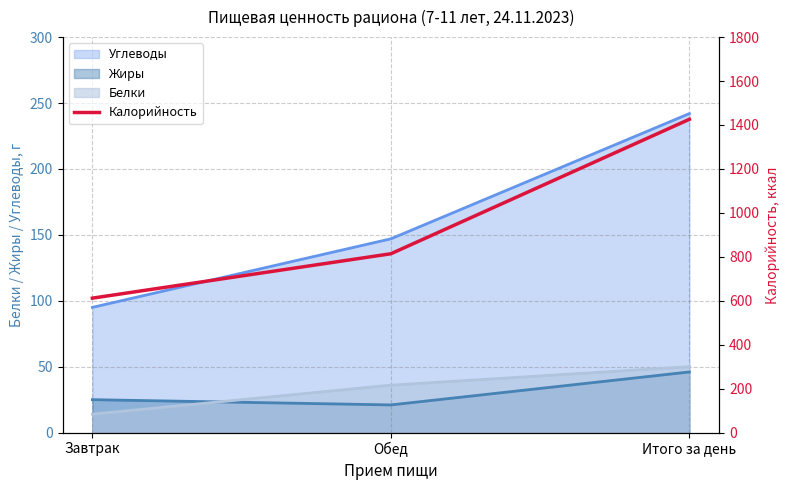

What value does the data have at Обед, to the nearest 100?

800